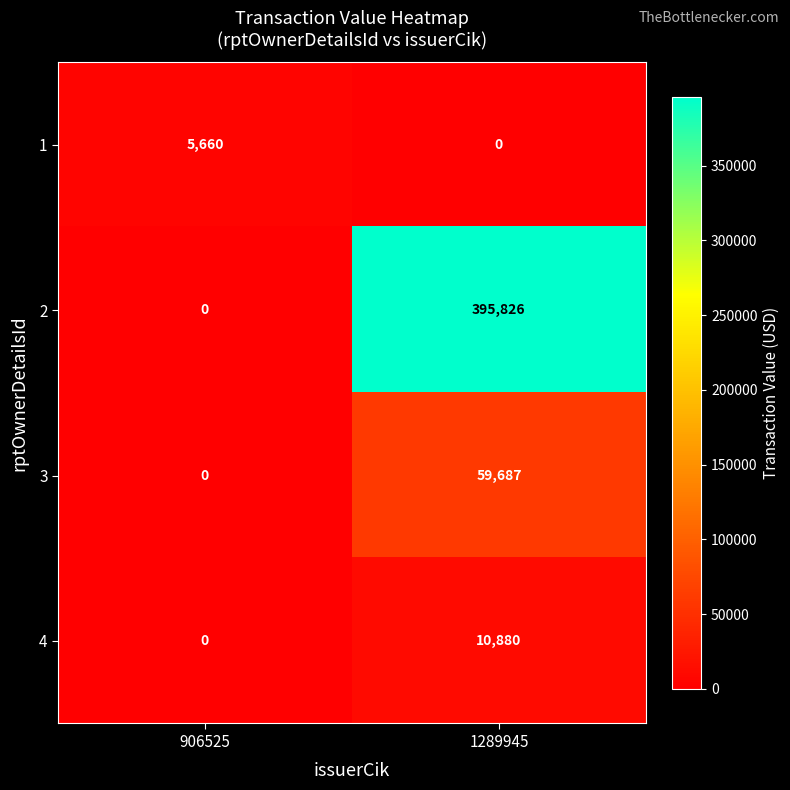

At which category is the sum across all series the highest?

1289945